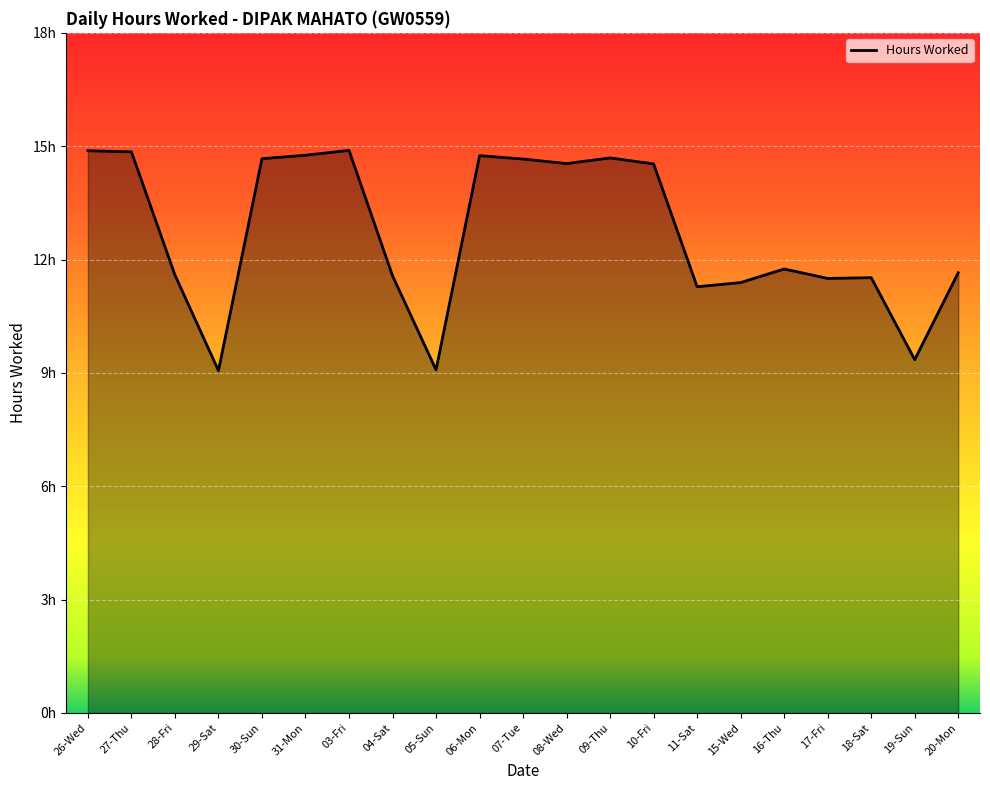

Which category has the lowest value across all series?

29-Sat